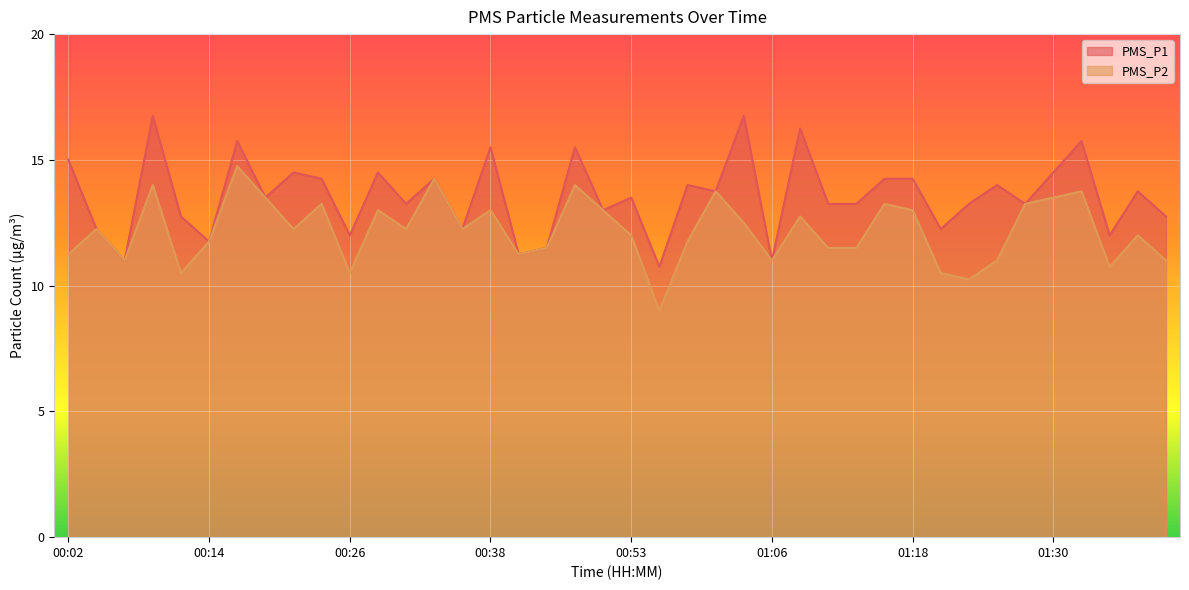

How many interior local peaks does the PMS_P1 series have?

14